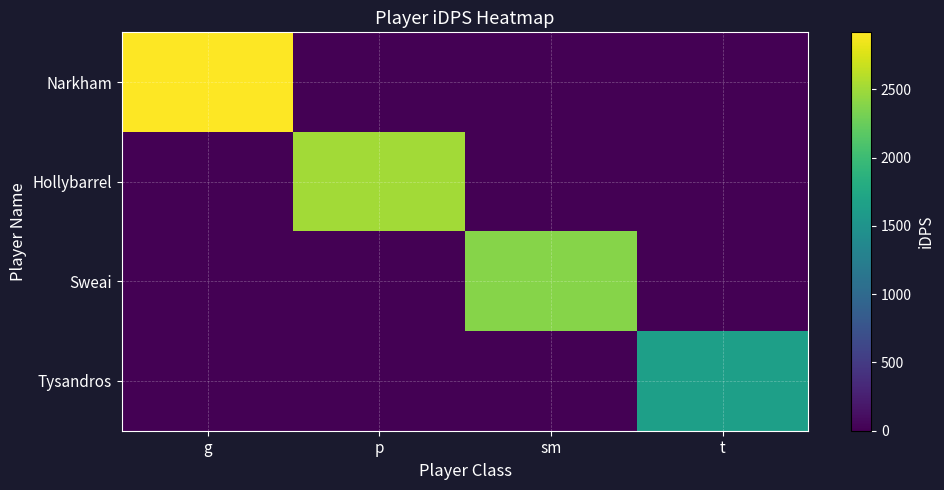

What is the spread (max minus min) of values at g?

2917.6